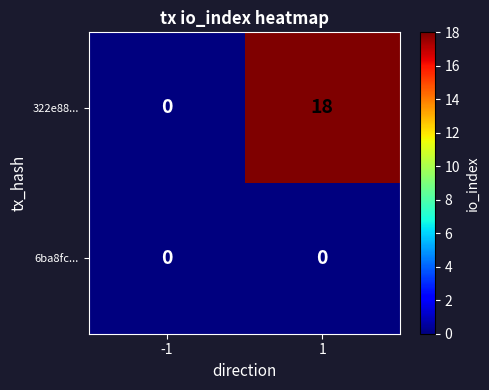

At which category is the sum across all series the highest?

1